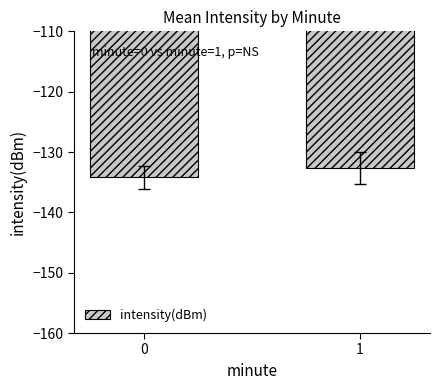

Count the number of categories in the chart.

2